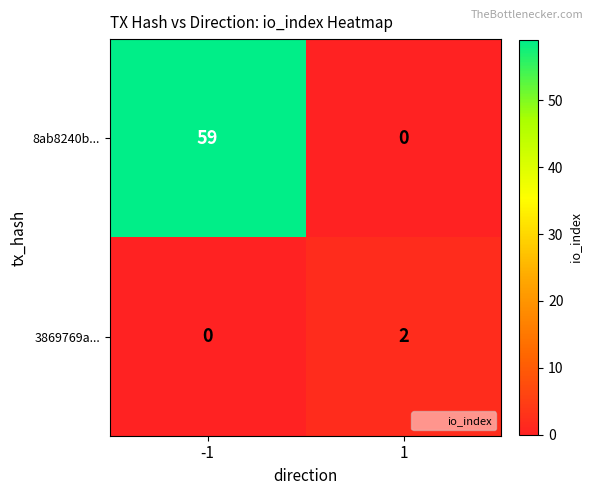

What is the difference between the 8ab8240b... values at 1 and -1?

59